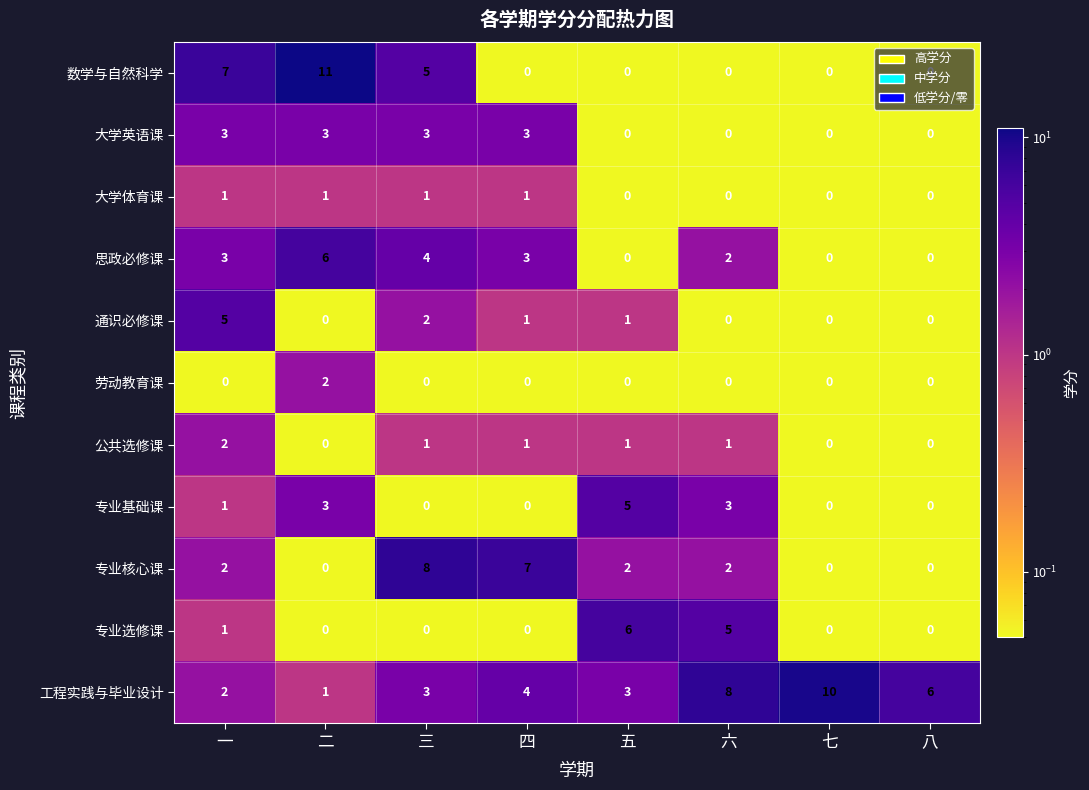

Which category has the highest value in the 通识必修课 series?

一